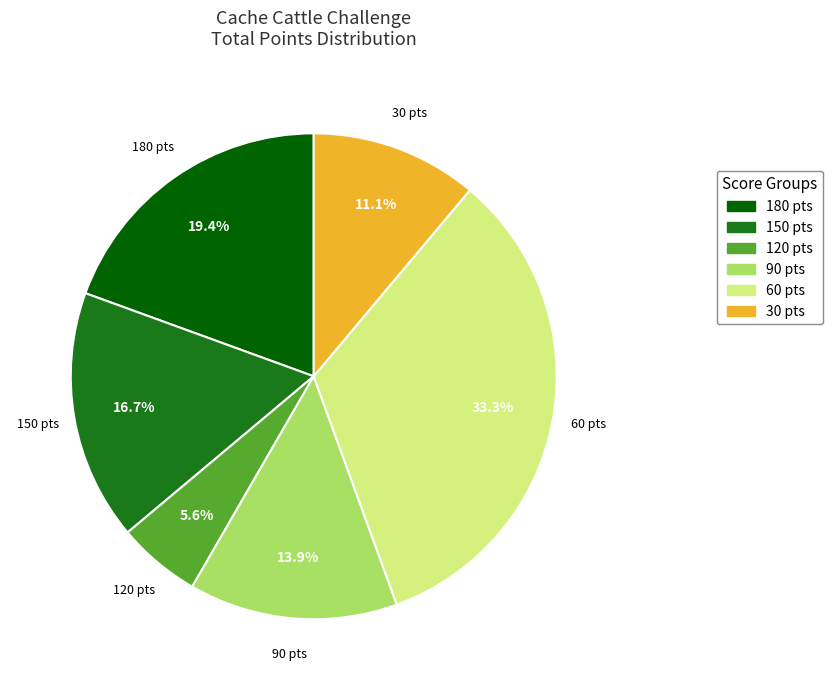

Rank the categories by value from lowest to highest.

120, 30, 90, 150, 180, 60